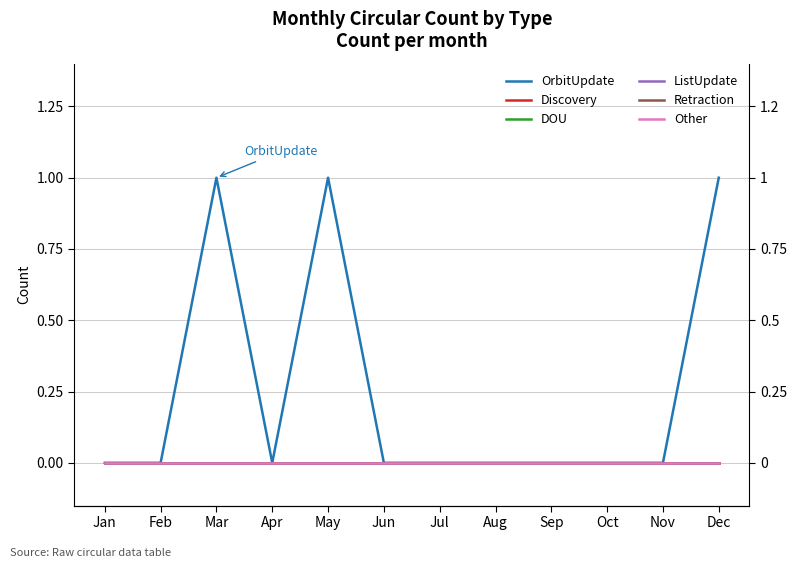

Reading right to left, transcribe all the data shown in this chart.

OrbitUpdate: 1	0	0	0	0	0	0	1	0	1	0	0
Discovery: 0	0	0	0	0	0	0	0	0	0	0	0
DOU: 0	0	0	0	0	0	0	0	0	0	0	0
ListUpdate: 0	0	0	0	0	0	0	0	0	0	0	0
Retraction: 0	0	0	0	0	0	0	0	0	0	0	0
Other: 0	0	0	0	0	0	0	0	0	0	0	0